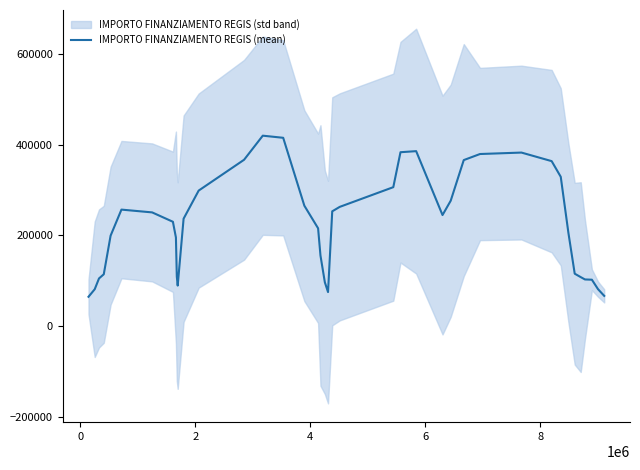

What is the highest value of the IMPORTO FINANZIAMENTO REGIS (mean) series?

419881.4